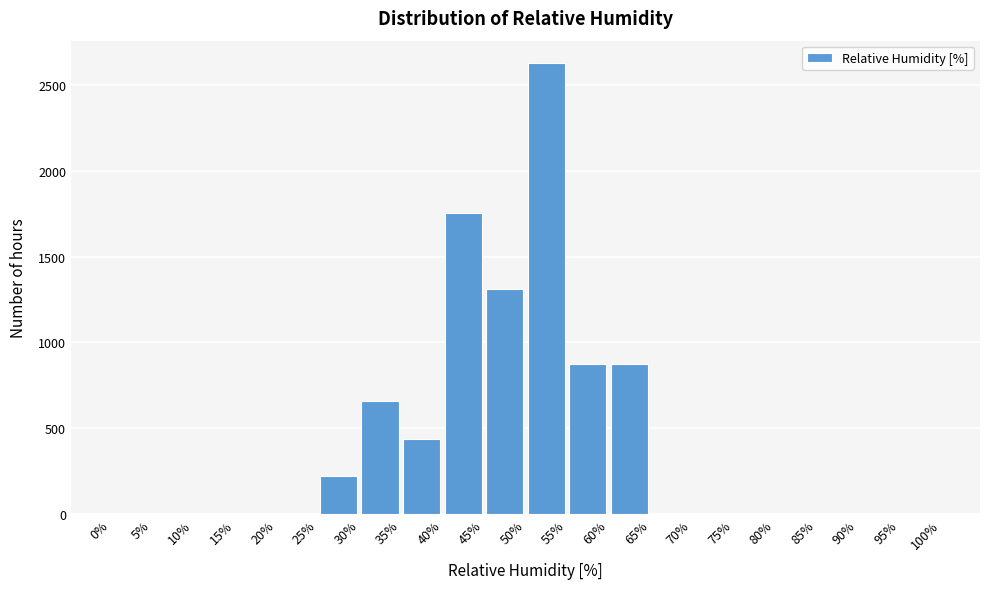

Reading left to right, list every bar in this chart as the range it spans on the x-axis followed by its height. The values are not printed on the chart, so give them approximately, as read against the axis.

0% to 5%: 0
5% to 10%: 0
10% to 15%: 0
15% to 20%: 0
20% to 25%: 0
25% to 30%: 200
30% to 35%: 650
35% to 40%: 450
40% to 45%: 1750
45% to 50%: 1300
50% to 55%: 2650
55% to 60%: 900
60% to 65%: 900
65% to 70%: 0
70% to 75%: 0
75% to 80%: 0
80% to 85%: 0
85% to 90%: 0
90% to 95%: 0
95% to 100%: 0